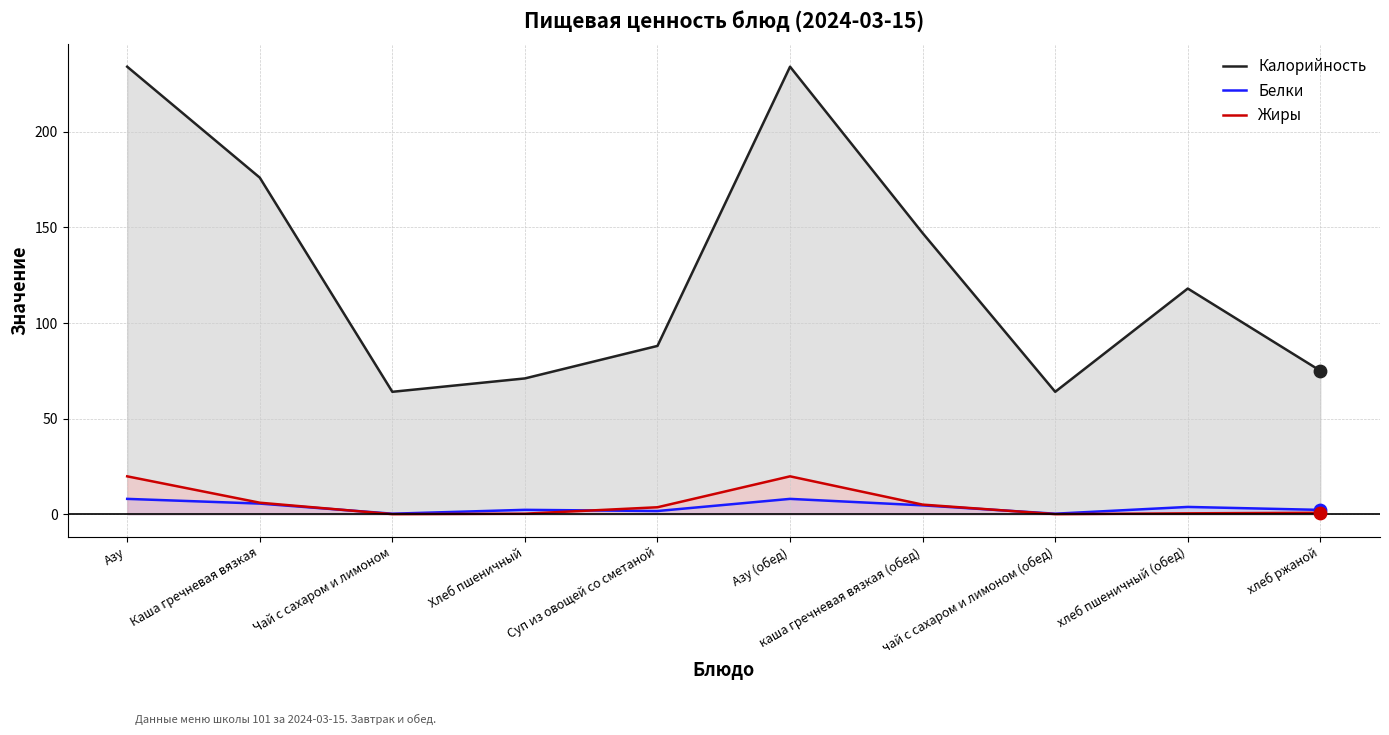

What are all the series names shown in the legend?

Калорийность, Белки, Жиры